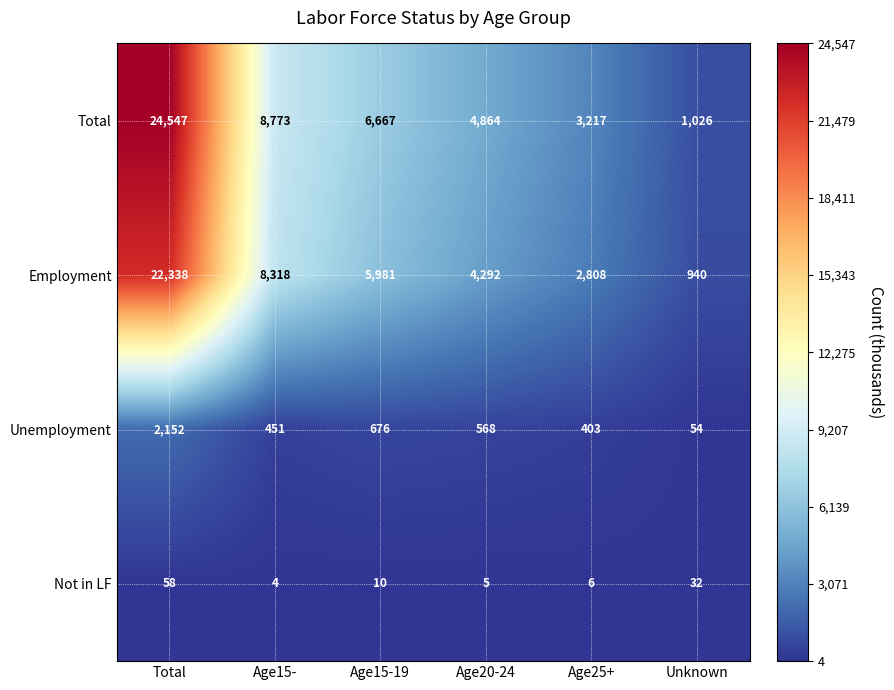

Is it true that Not in LF equals 6 at Age15-19?

False